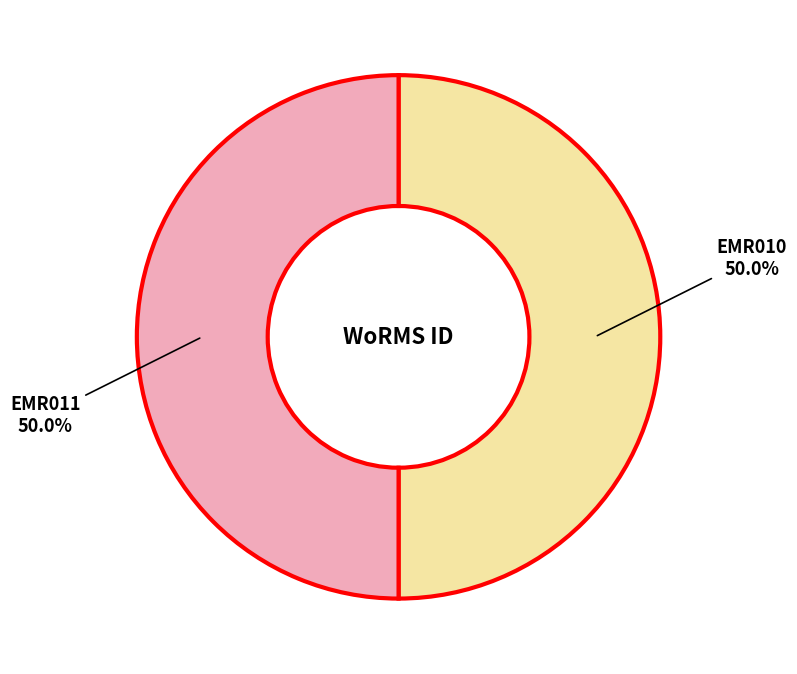

What is the ratio of the value at EMR010 to the value at EMR011?

1.0